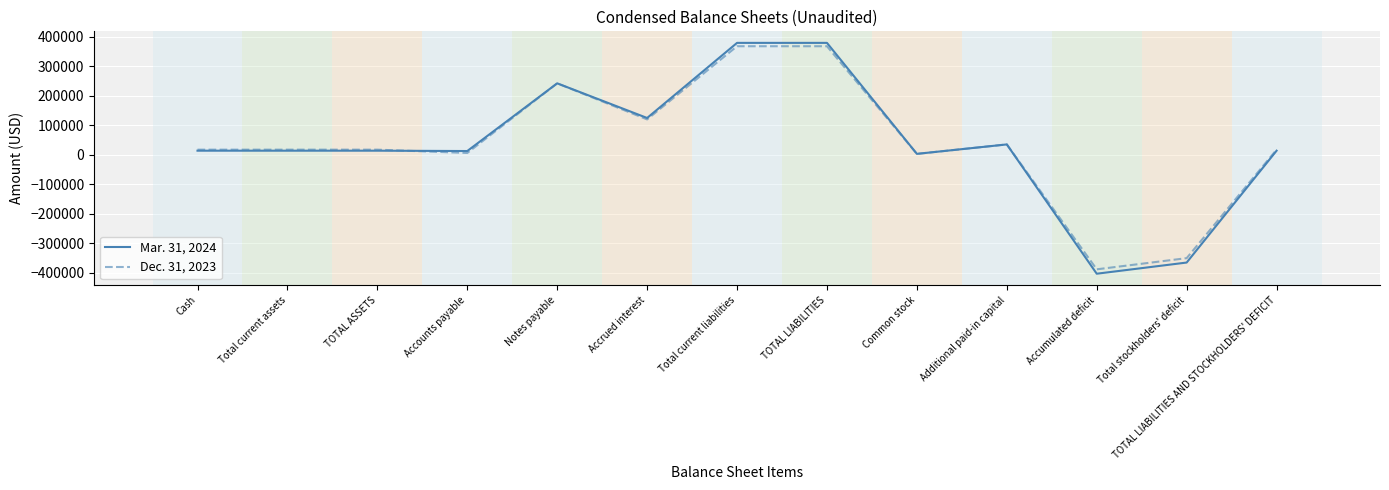

How many values in the Dec. 31, 2023 series are below 17225?

4